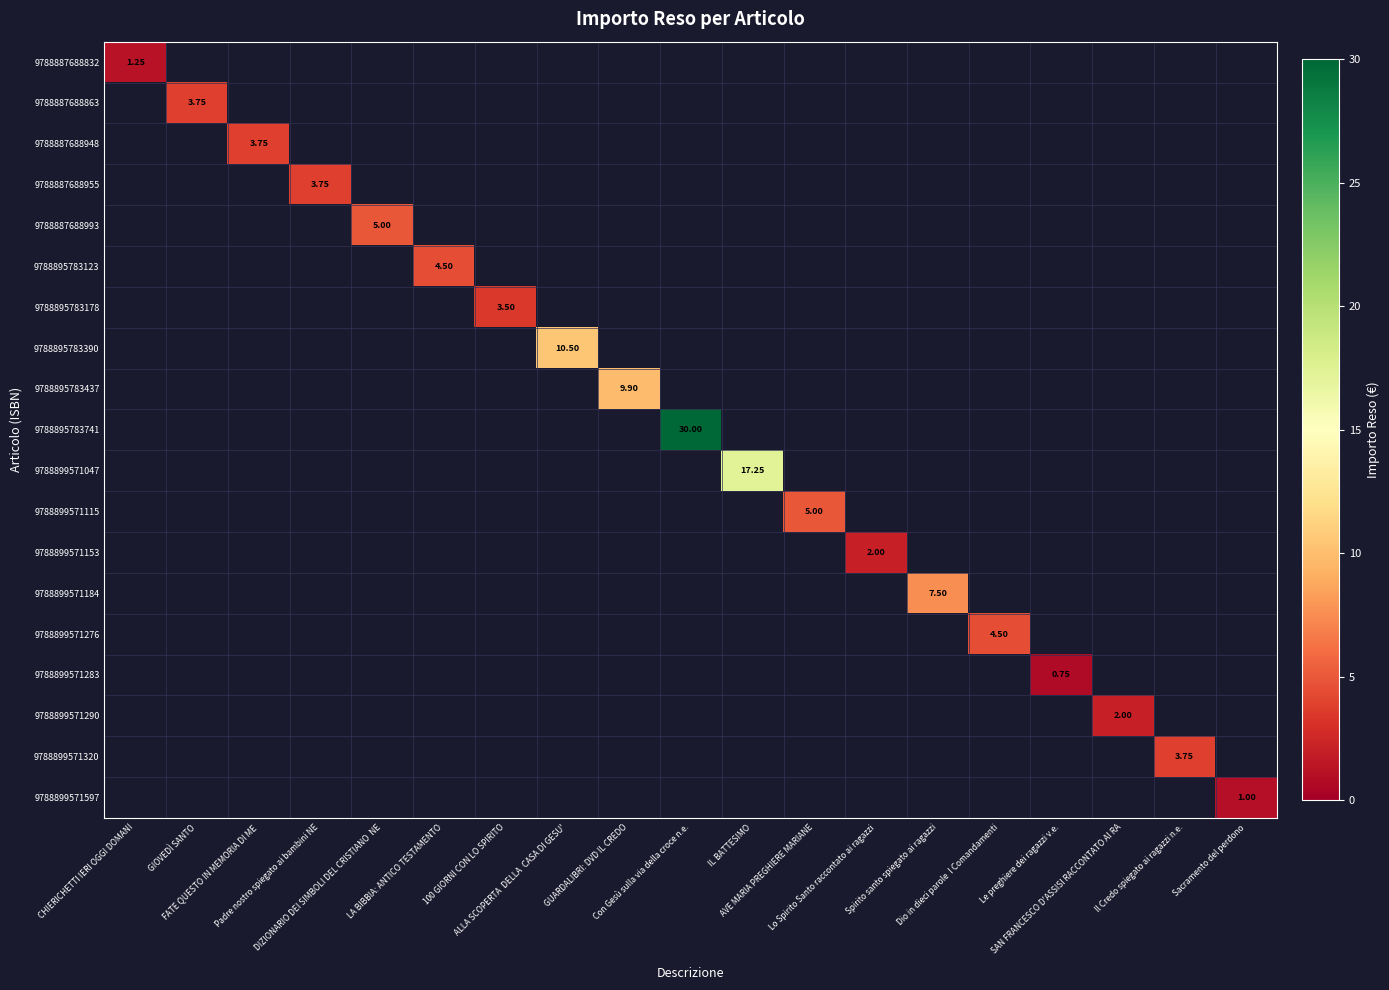

At how many categories does at least one series exceed 12?

2